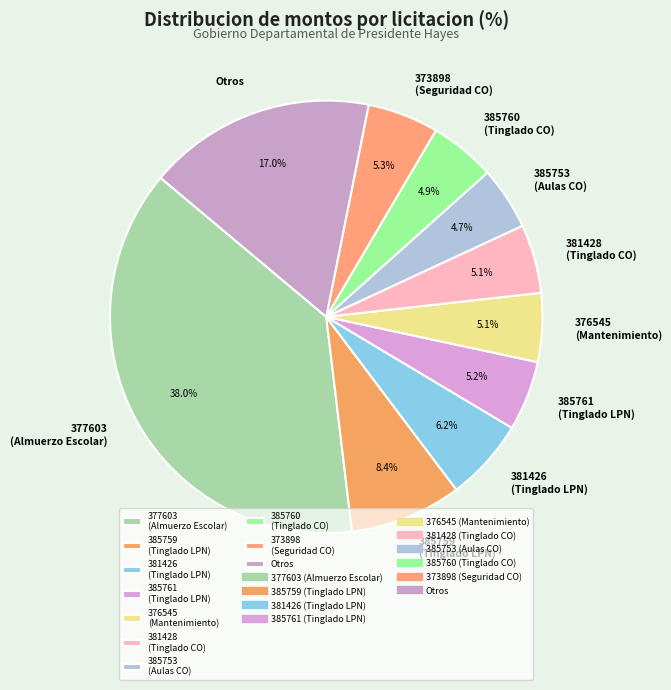

Which slice is the largest?

377603 (Almuerzo Escolar)